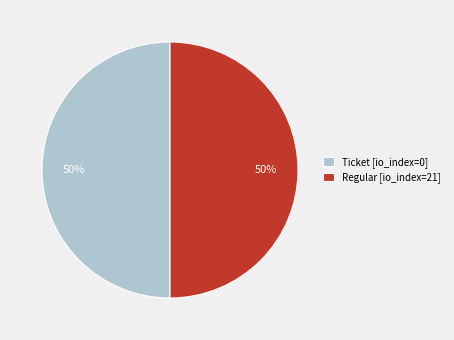

Is the sum of Regular [io_index=21] and Ticket [io_index=0] greater than half?

Yes